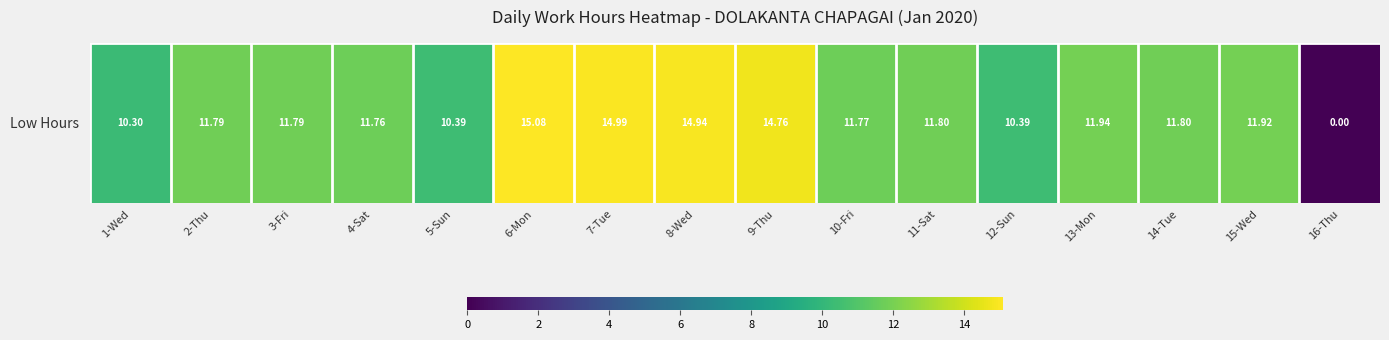

How many values are above zero?

15